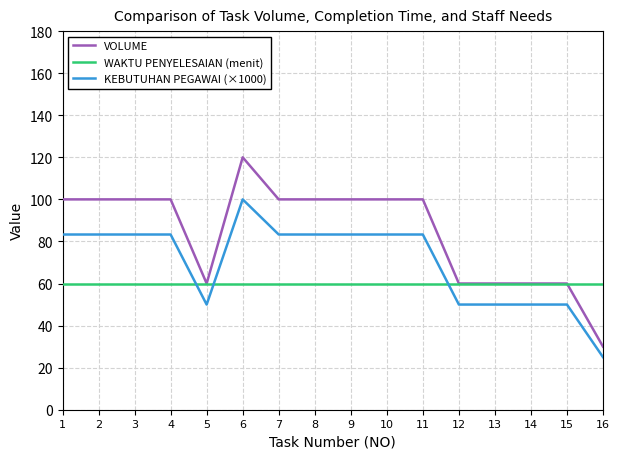

Rank the series by their average value, from lowest to highest.

WAKTU PENYELESAIAN (menit), KEBUTUHAN PEGAWAI (×1000), VOLUME